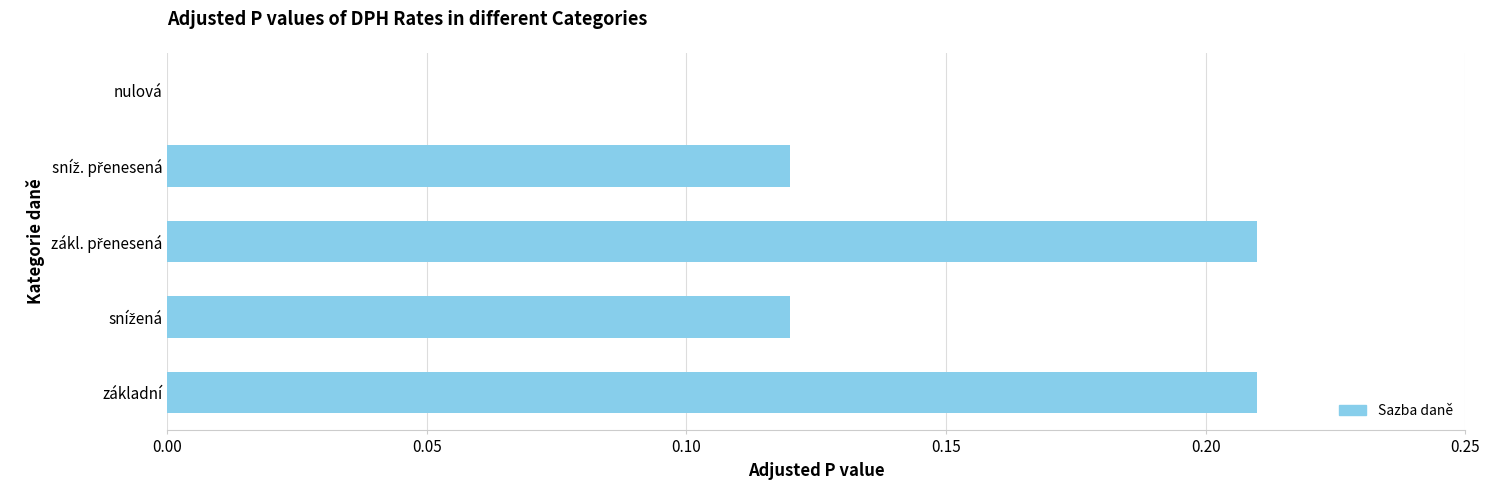

What is the sum of all values?

0.7